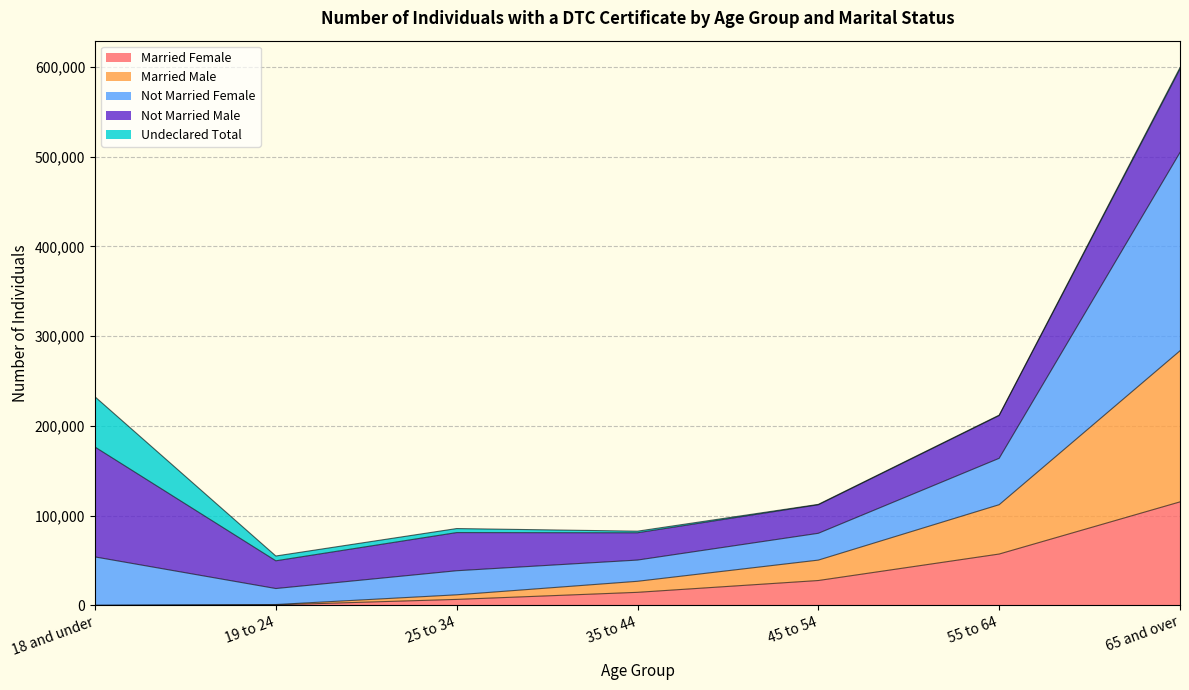

At which category is the sum across all series the highest?

65 and over